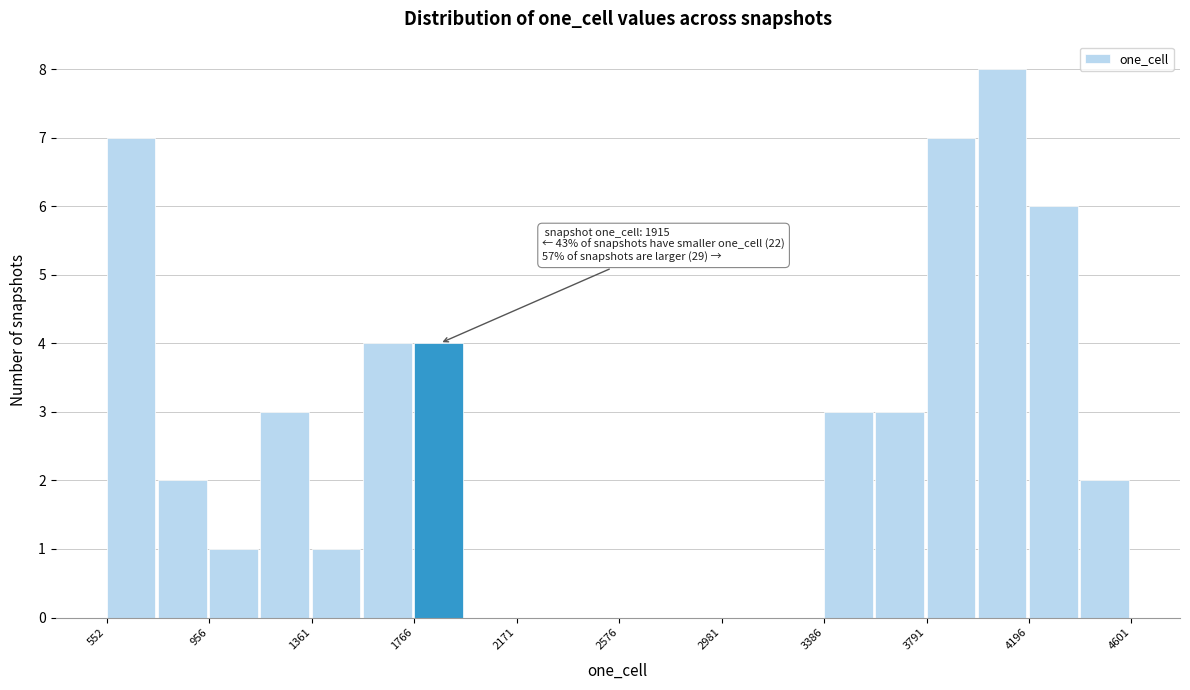

Which range on the x-axis has the tallest bar?

4000 to 4200